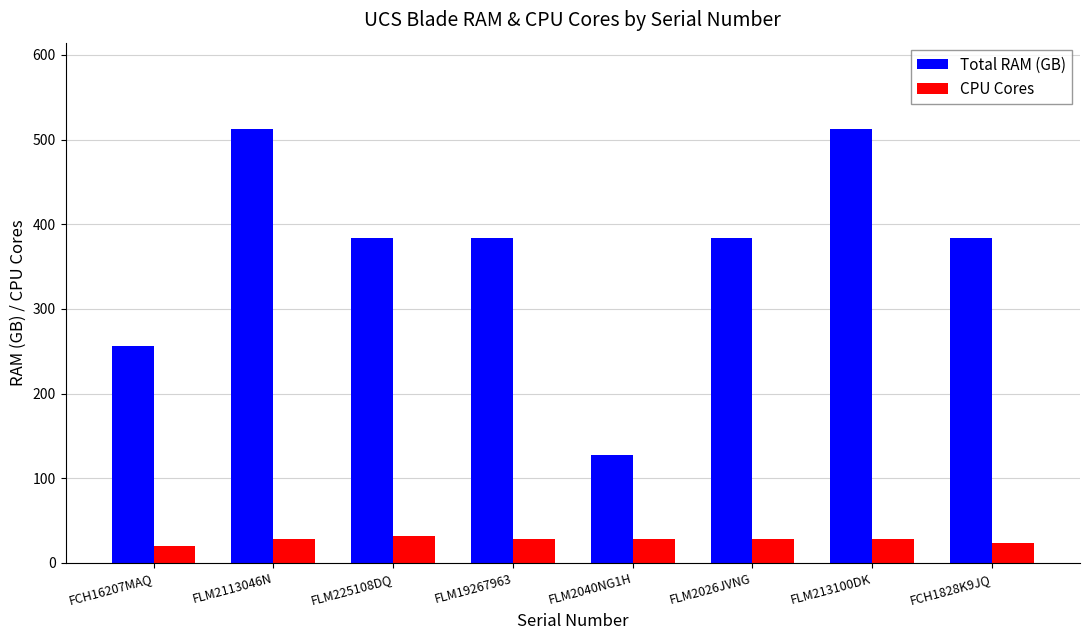

Does the chart contain any negative values?

No